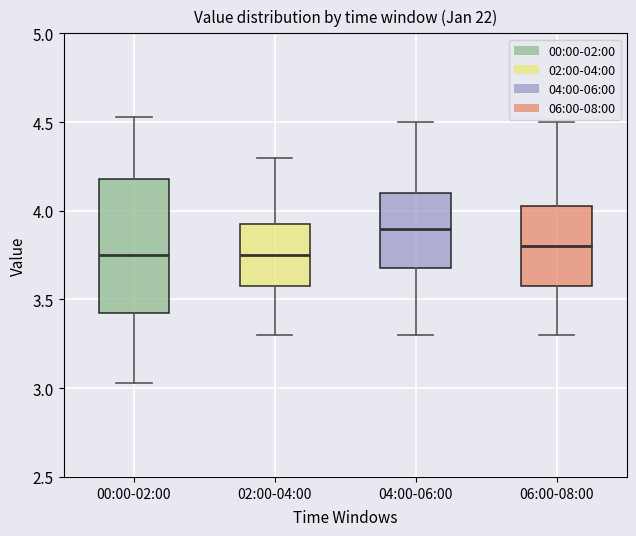

Which box is the tallest, from its lower edge to its upper edge?

00:00-02:00